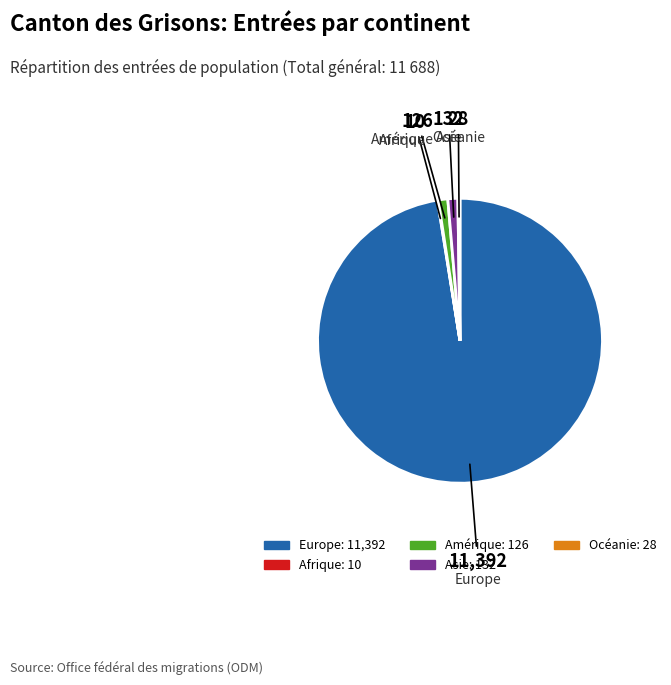

True or false: Europe accounts for 97% of the total.

True